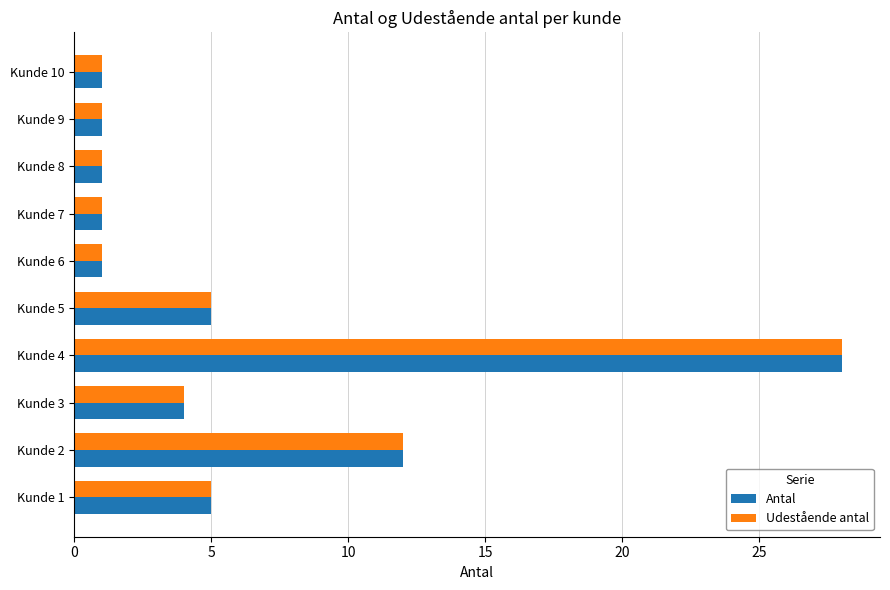

What is the maximum value shown in the chart?

28